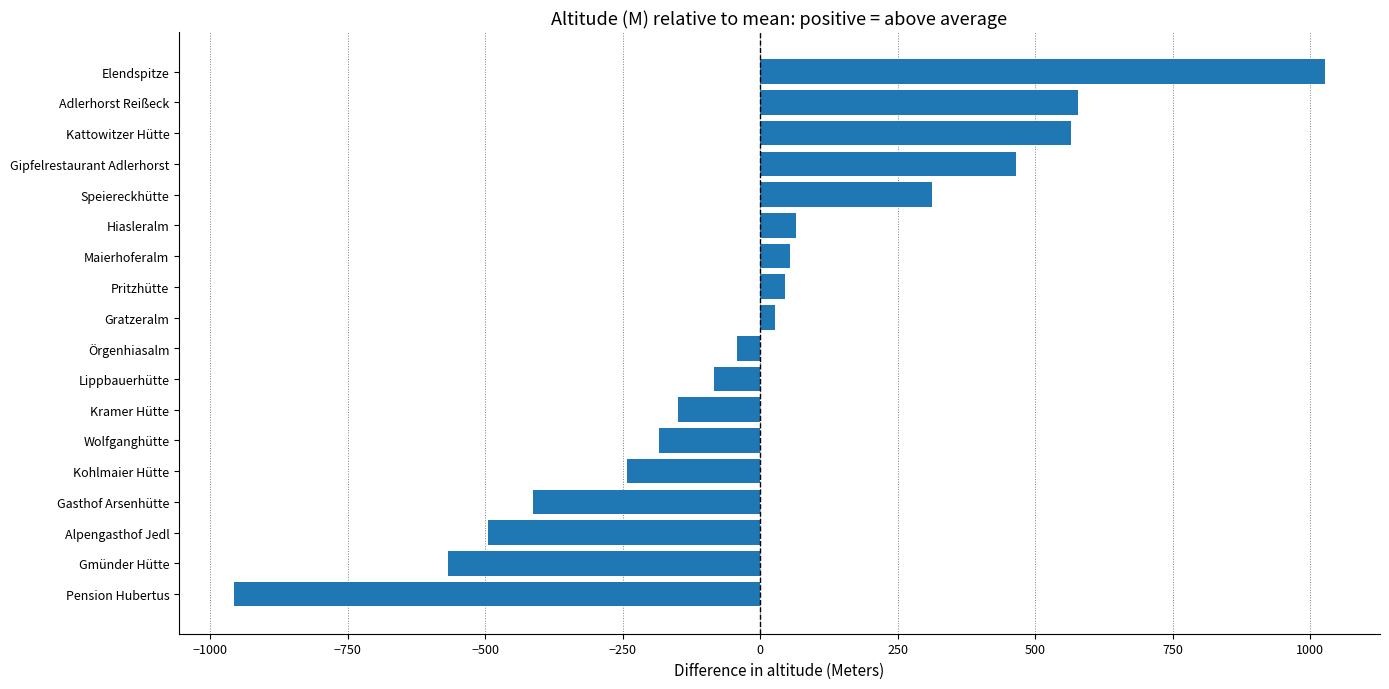

True or false: the data shows -70.1 at Kohlmaier Hütte.

False